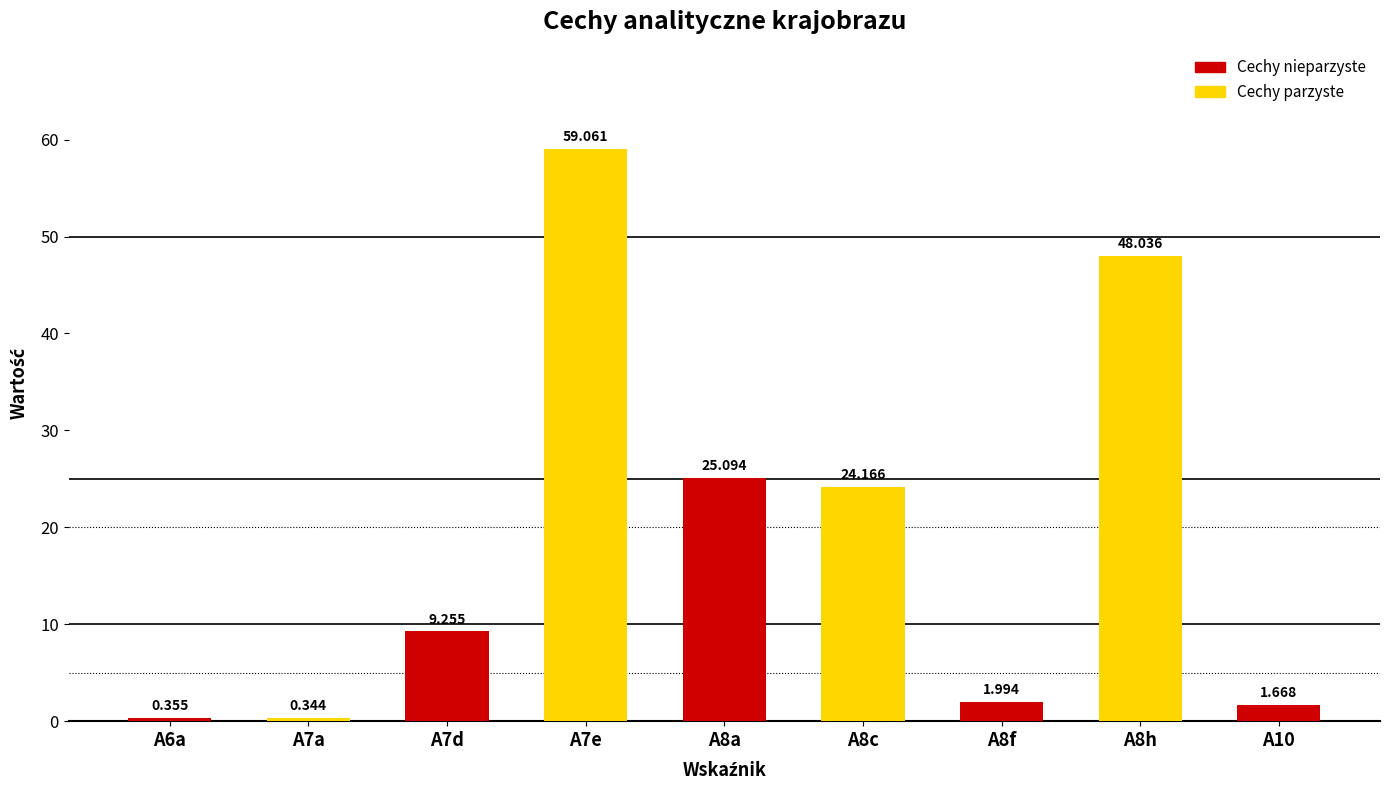

What is the label of the 8th bar from the left?

A8h